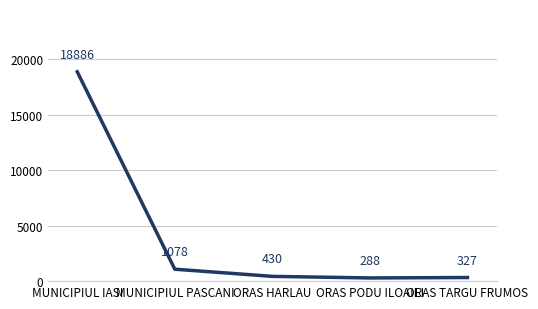

At which category does the chart reach its minimum across all series?

ORAS PODU ILOAIEI